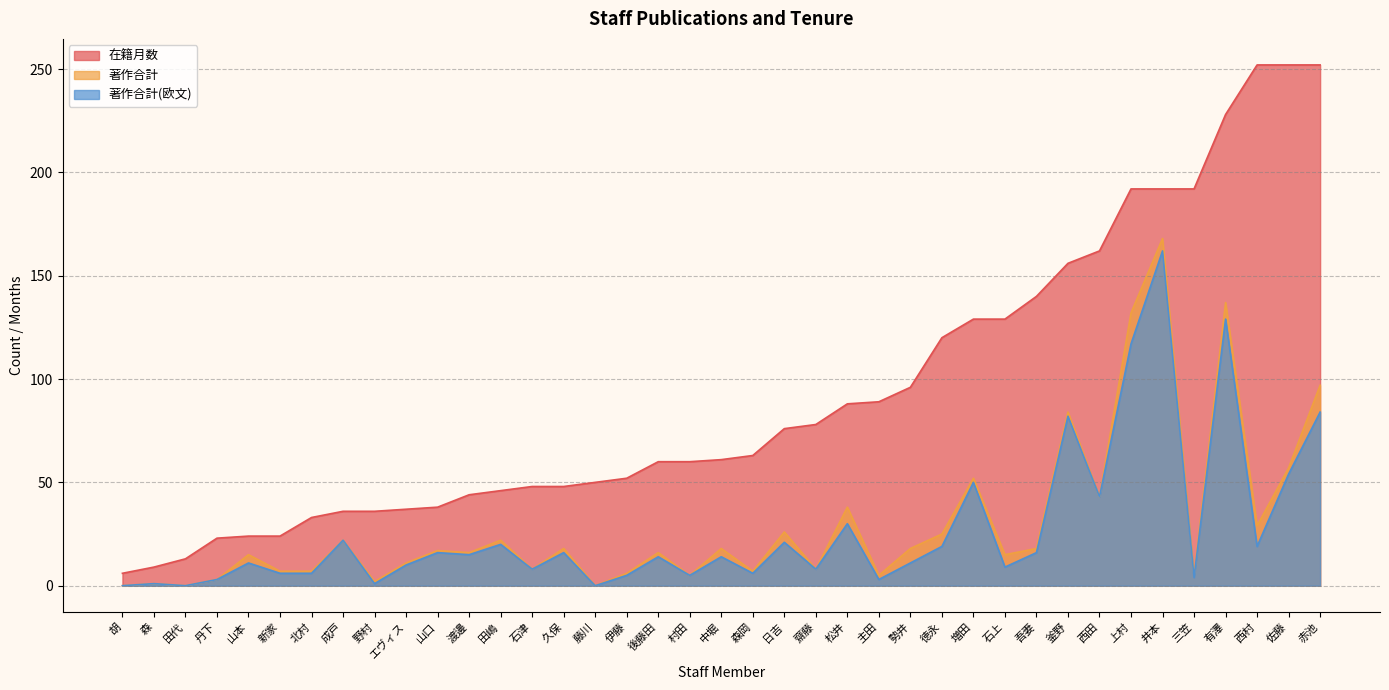

Is it true that 著作合計(欧文) equals 291 at 井本?

False